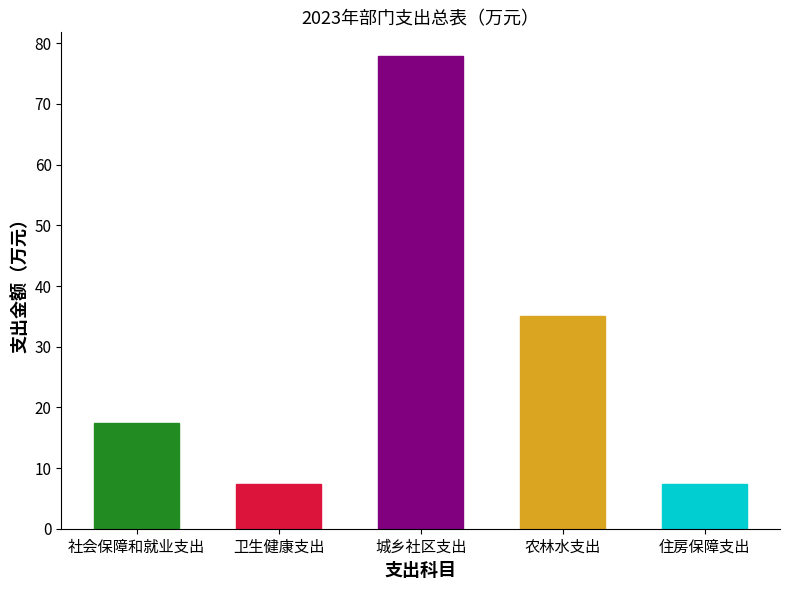

The chart shows a value of 7.4 at 住房保障支出. True or false?

True